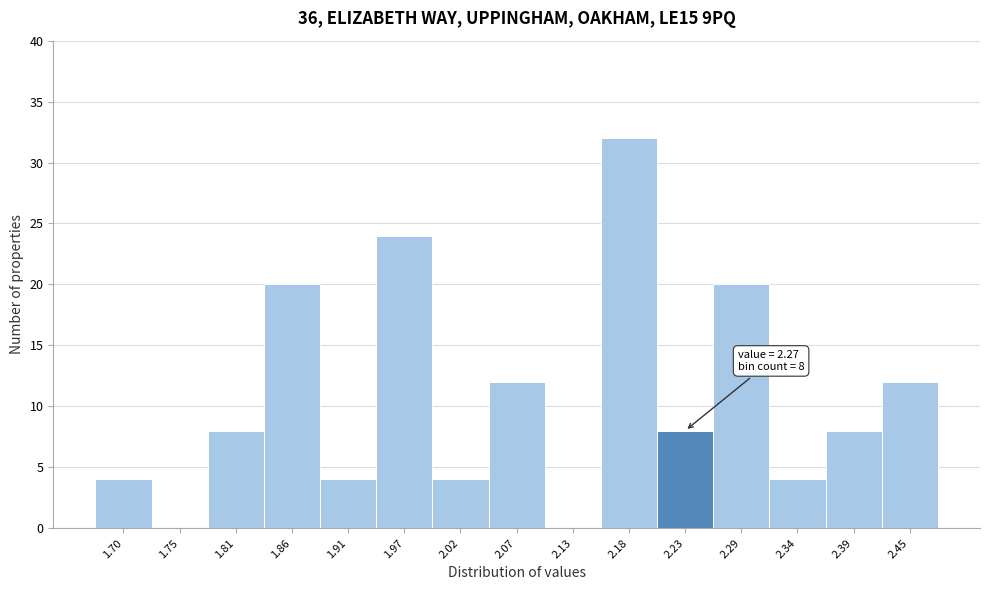

Reading right to left, transcribe all the data shown in this chart.

2.45=12	2.39=8	2.34=4	2.29=20	2.23=8	2.18=32	2.13=0	2.07=12	2.02=4	1.97=24	1.91=4	1.86=20	1.81=8	1.75=0	1.70=4